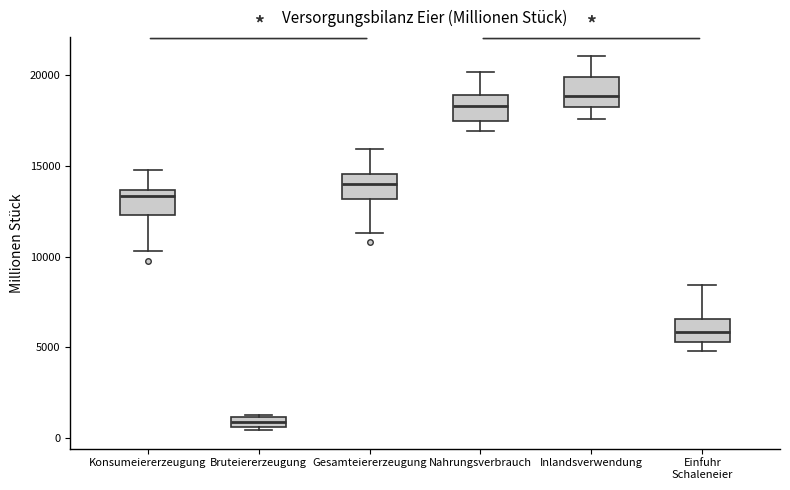

Where is the upper edge of the box for Einfuhr Schaleneier on the y-axis? The values are not printed on the chart, so give them approximately, as read against the axis.

6500